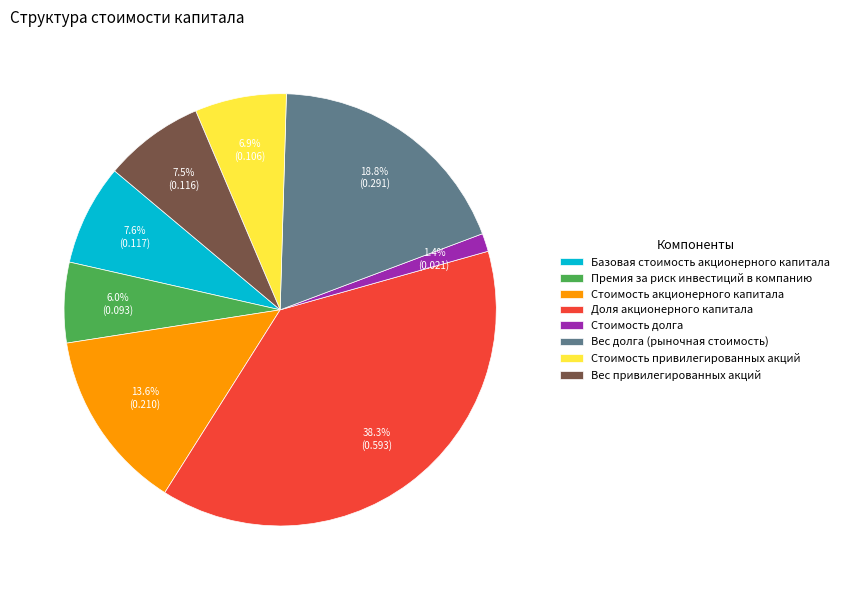

What is the largest slice in the pie chart?

Доля акционерного капитала